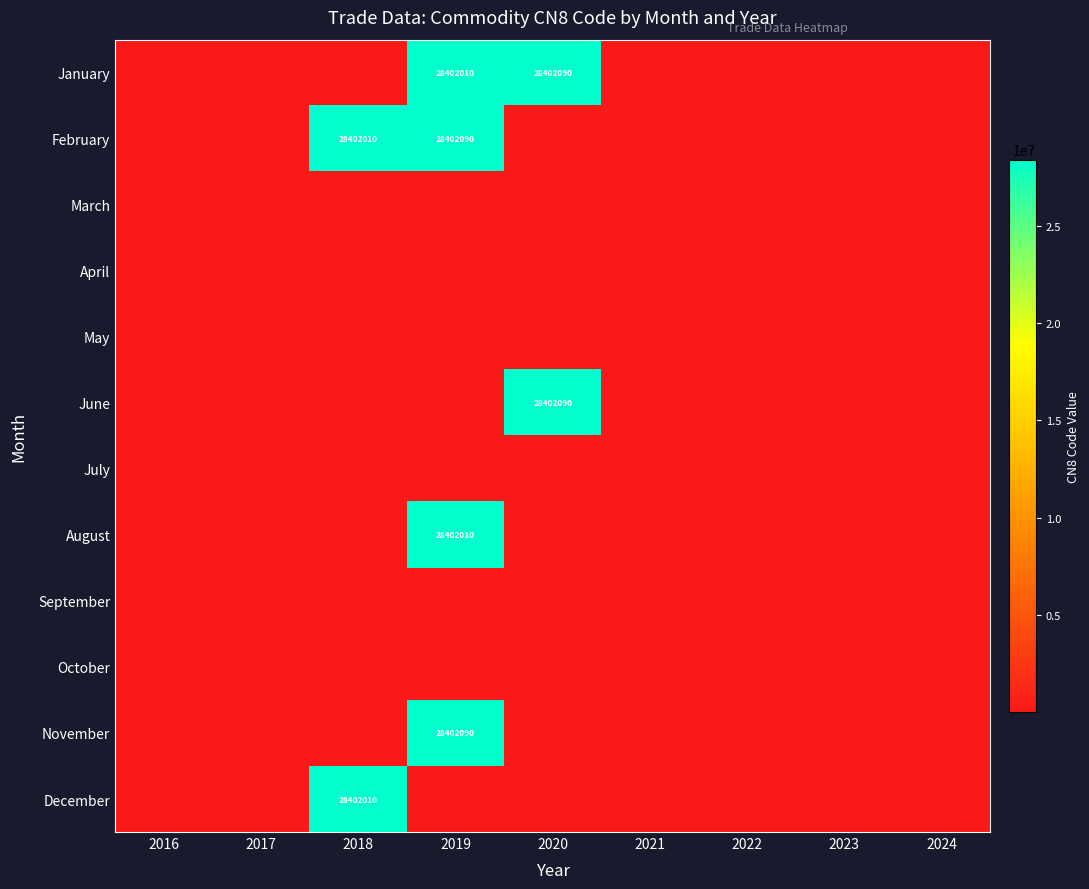

Is it true that January equals 28402090 at 2020?

True